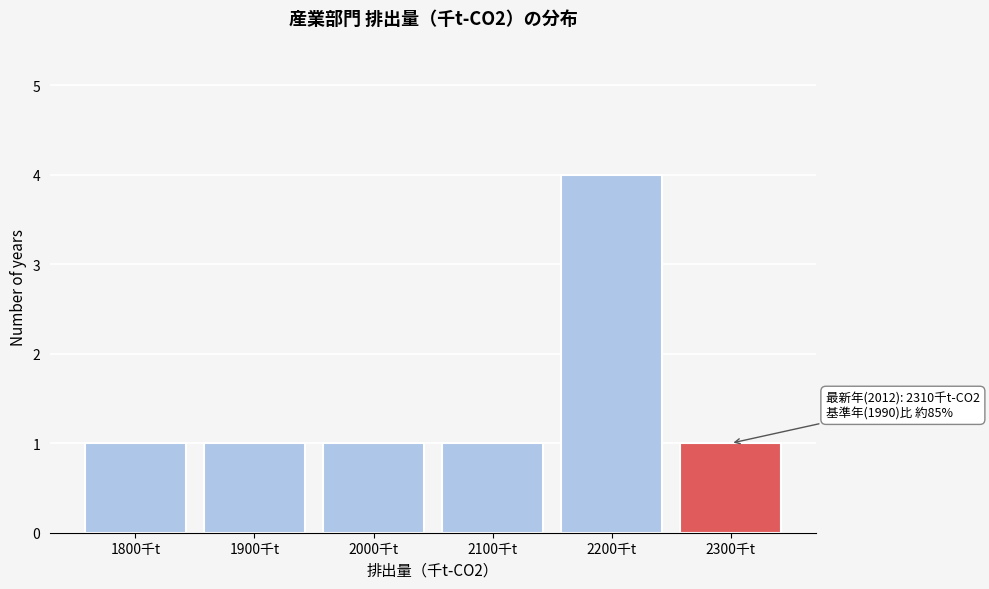

Reading left to right, extract all data points from this chart.

1800千t=1	1900千t=1	2000千t=1	2100千t=1	2200千t=4	2300千t=1